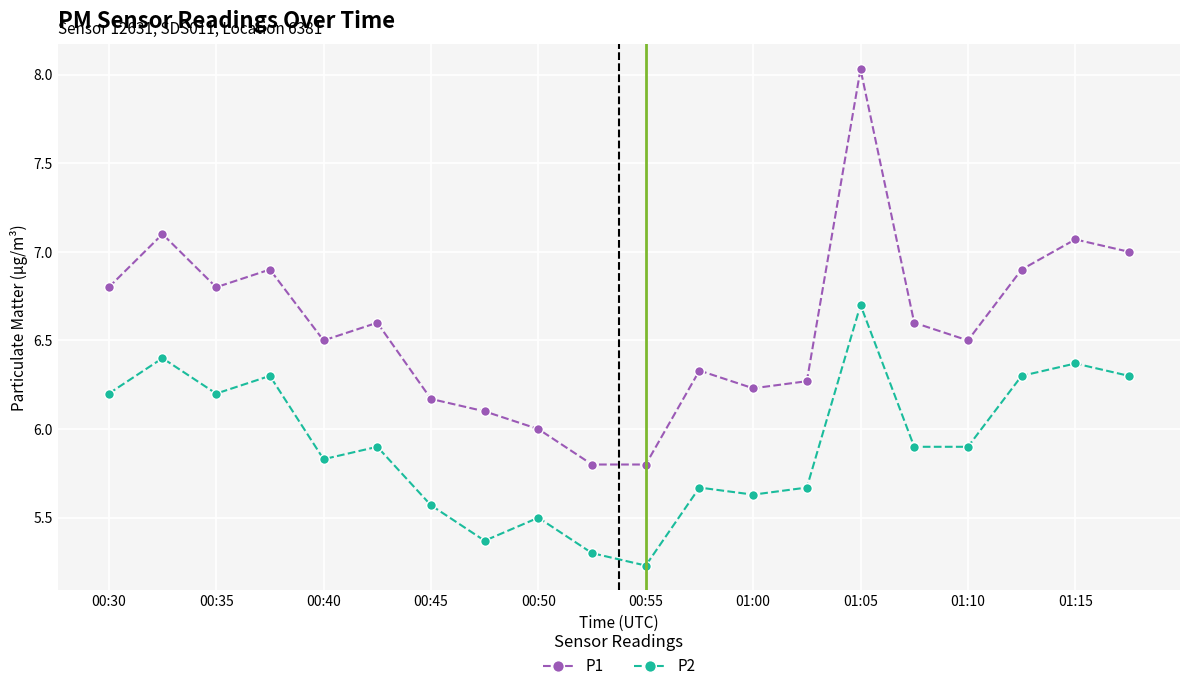

What is the lowest value of the P2 series?

5.2